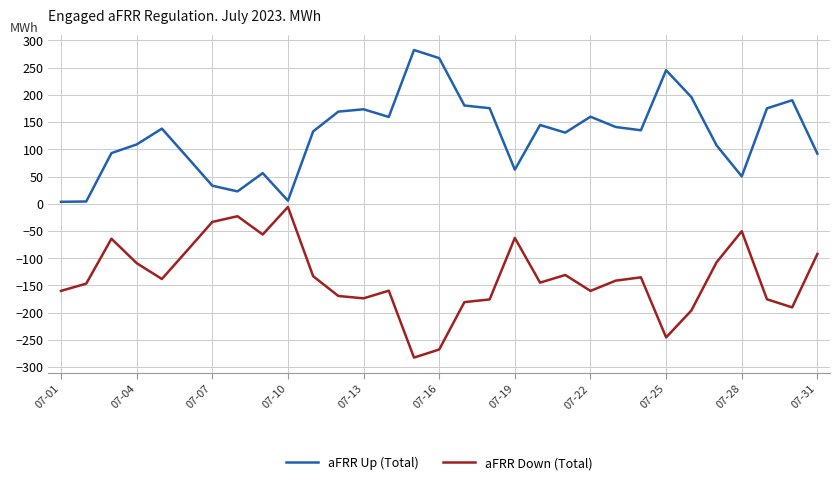

What is the sum of all aFRR Up (Total) values?

3925.3